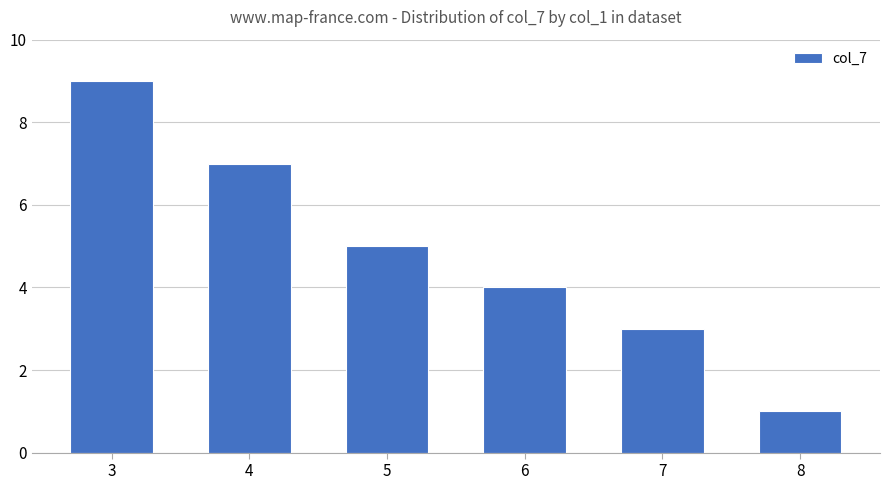

True or false: the data shows 10 at 4.

False